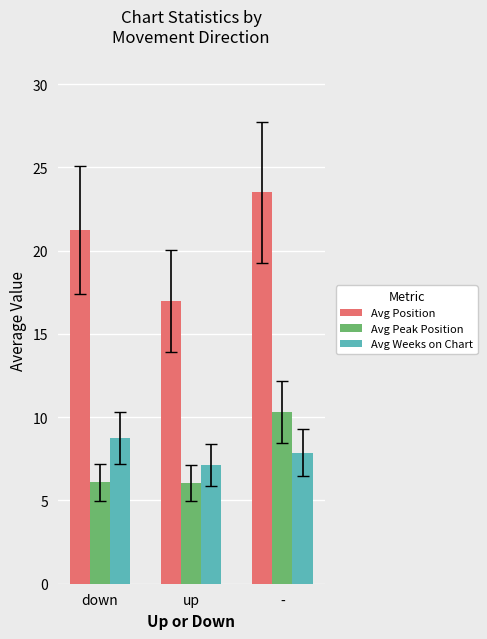

What are all the series names shown in the legend?

Avg Position, Avg Peak Position, Avg Weeks on Chart